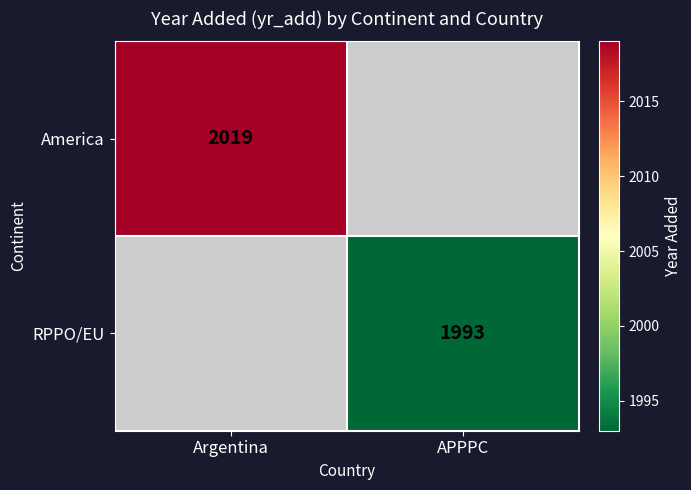

The RPPO/EU series shows 1057 at APPPC. True or false?

False